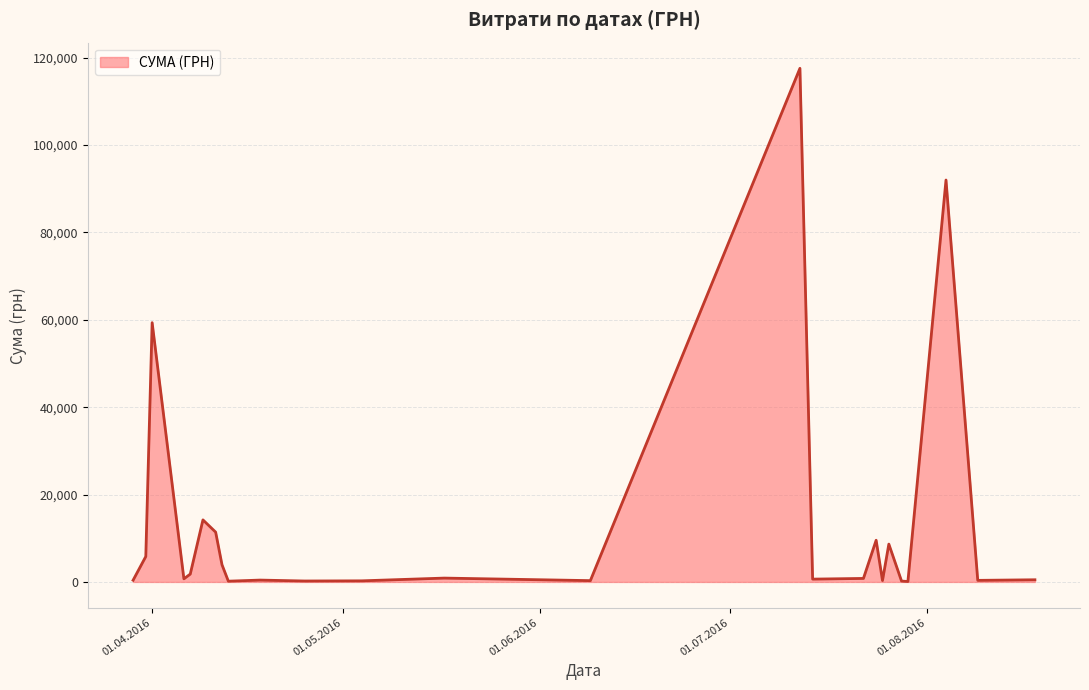

What is the difference between the maximum and minimum values?

117471.0